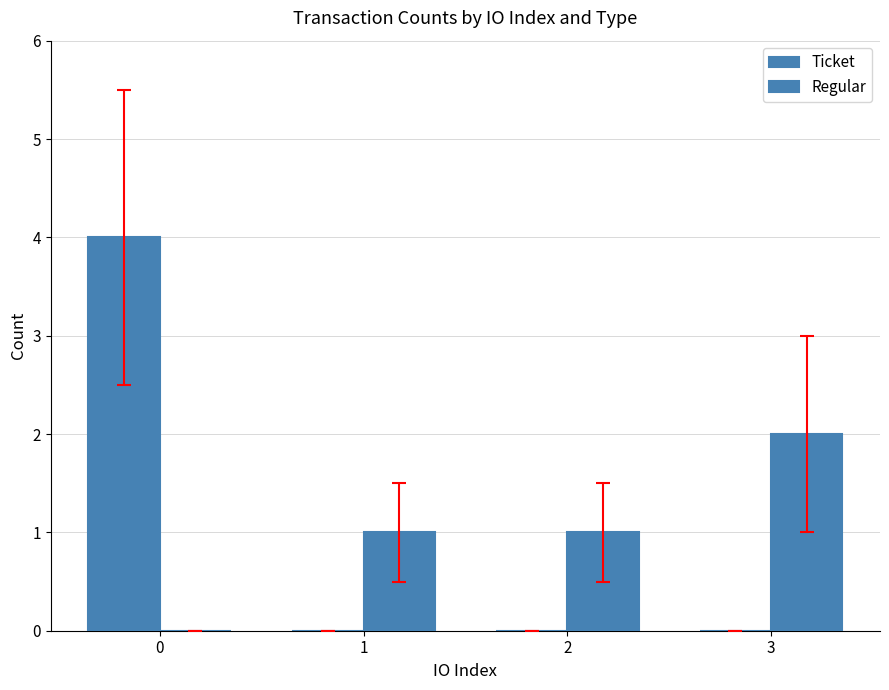

Reading right to left, list all the values displayed in this chart.

Ticket: 0	0	0	4
Regular: 2	1	1	0